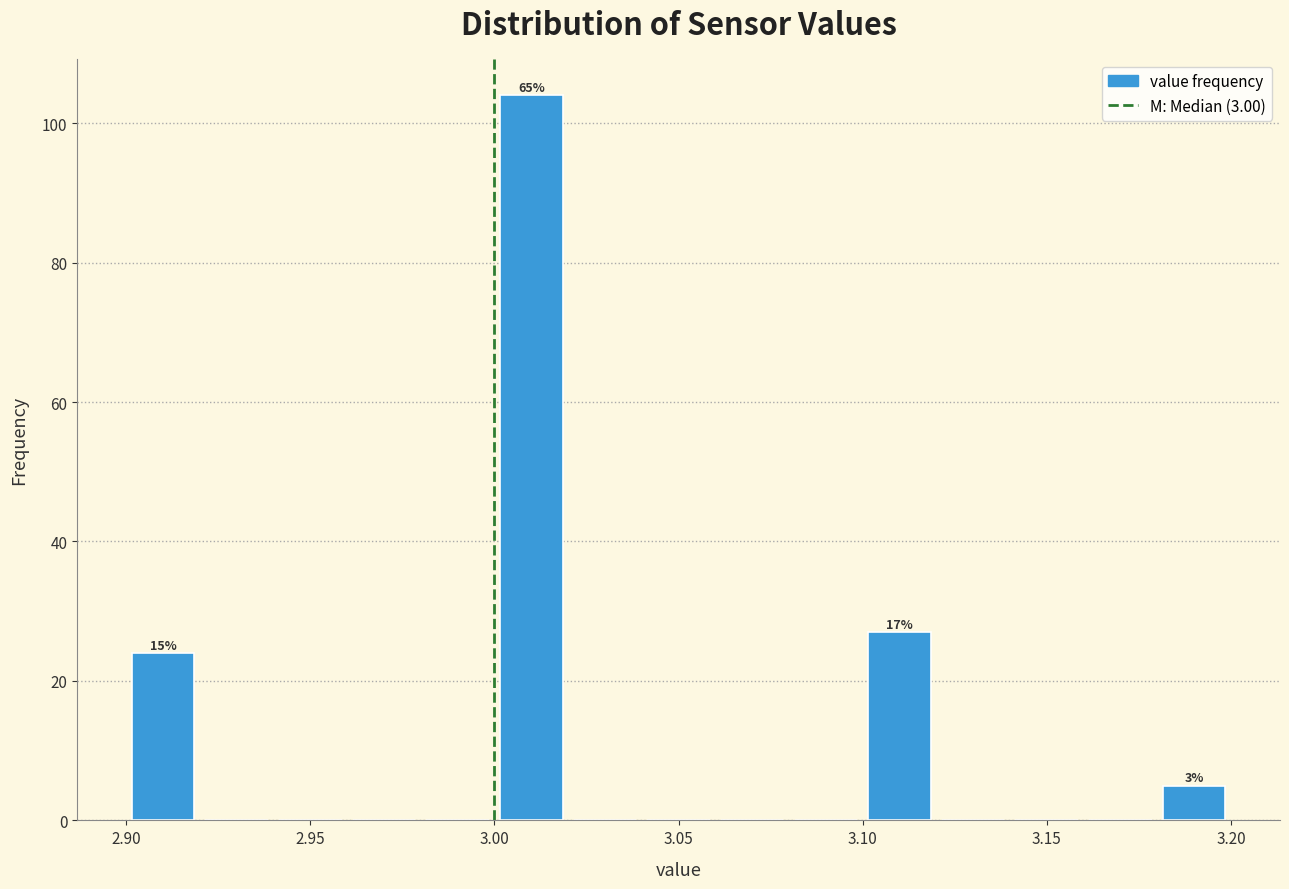

Which range on the x-axis has the tallest bar?

3.00 to 3.02